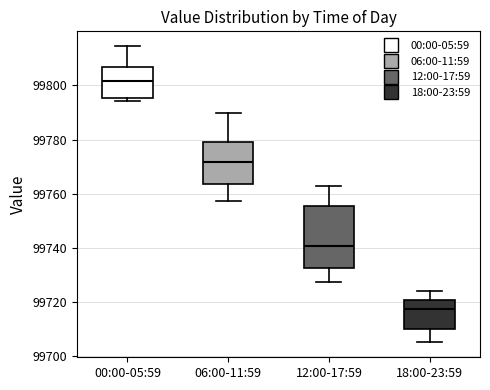

Reading left to right, read every box against the y-axis: the position of its median line, the range the box covers, and the ends of its whiskers. The values are not printed on the chart, so give them approximately, as read against the axis.

00:00-05:59: median 99802, box 99796 to 99806, whiskers 99794 to 99814
06:00-11:59: median 99772, box 99764 to 99780, whiskers 99758 to 99790
12:00-17:59: median 99740, box 99732 to 99756, whiskers 99728 to 99762
18:00-23:59: median 99718, box 99710 to 99720, whiskers 99706 to 99724